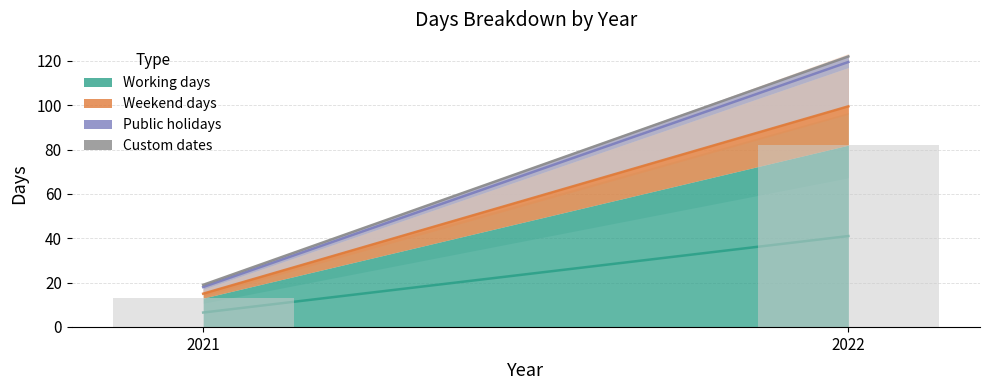

Reading left to right, list all the values displayed in this chart.

13	82